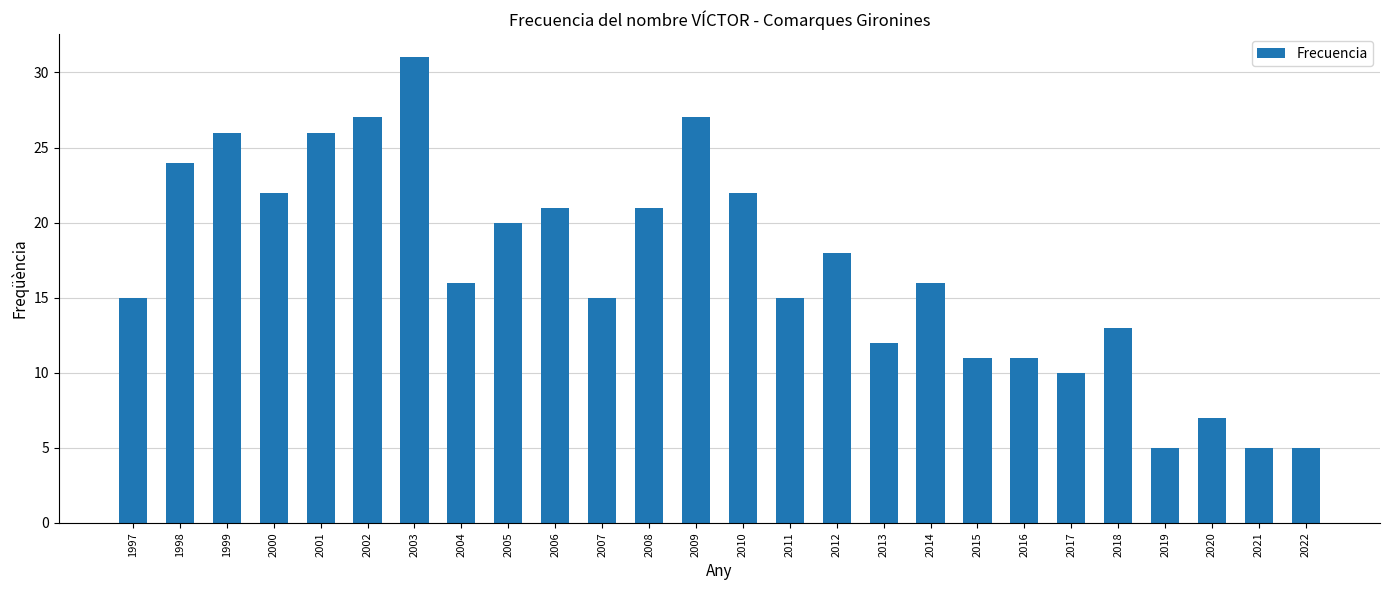

Reading right to left, extract all data points from this chart.

2022=5	2021=5	2020=7	2019=5	2018=13	2017=10	2016=11	2015=11	2014=16	2013=12	2012=18	2011=15	2010=22	2009=27	2008=21	2007=15	2006=21	2005=20	2004=16	2003=31	2002=27	2001=26	2000=22	1999=26	1998=24	1997=15